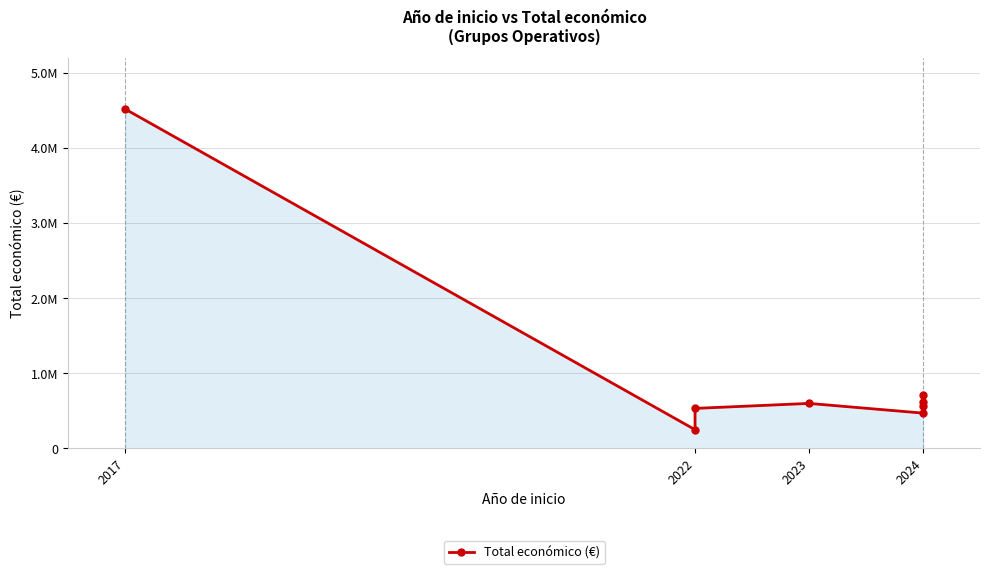

What position from the right is 5?

3